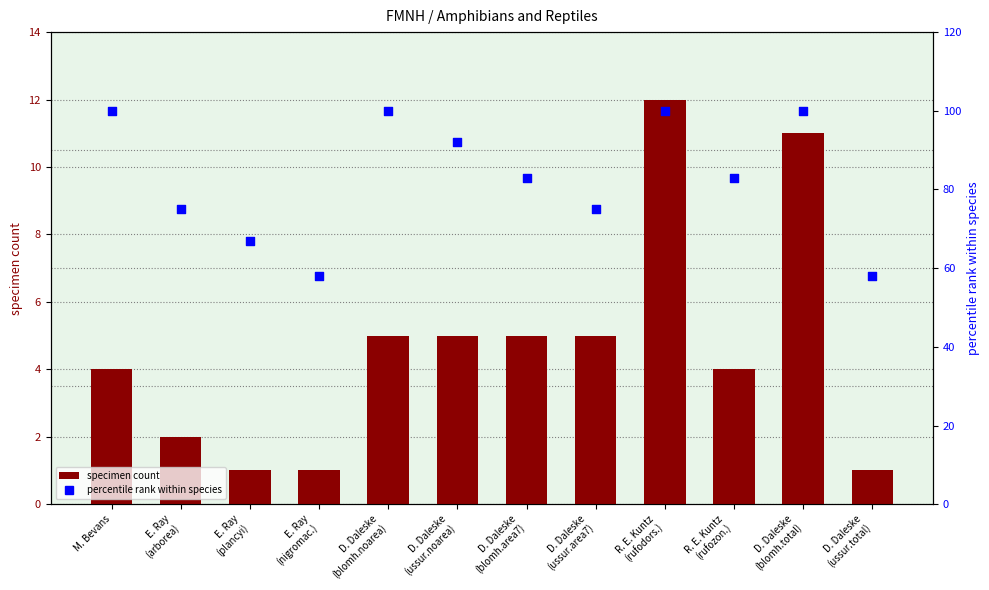

Which series reaches the maximum Y coordinate?

percentile rank within species